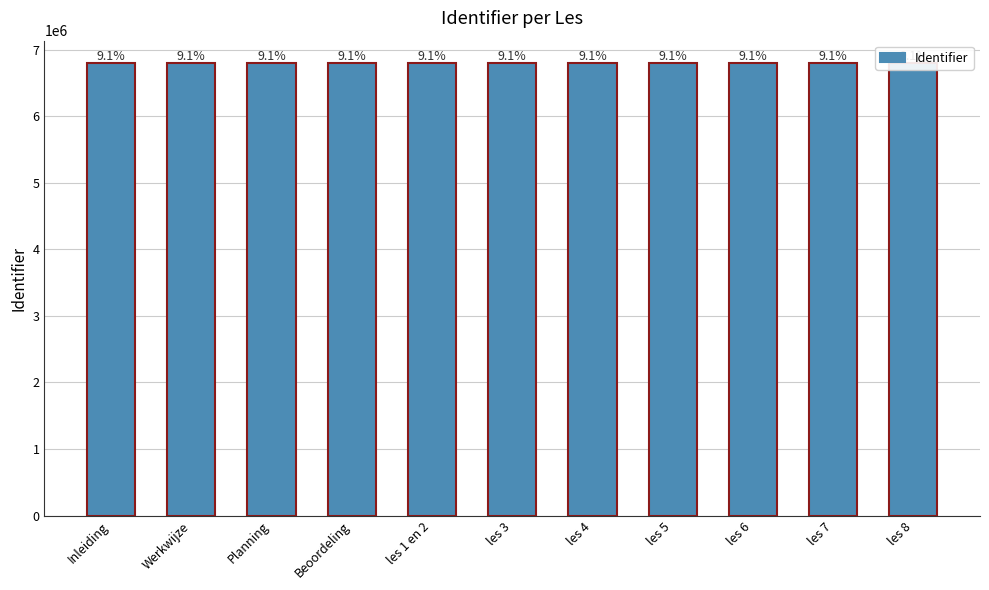

True or false: the data shows 3345231 at Planning.

False